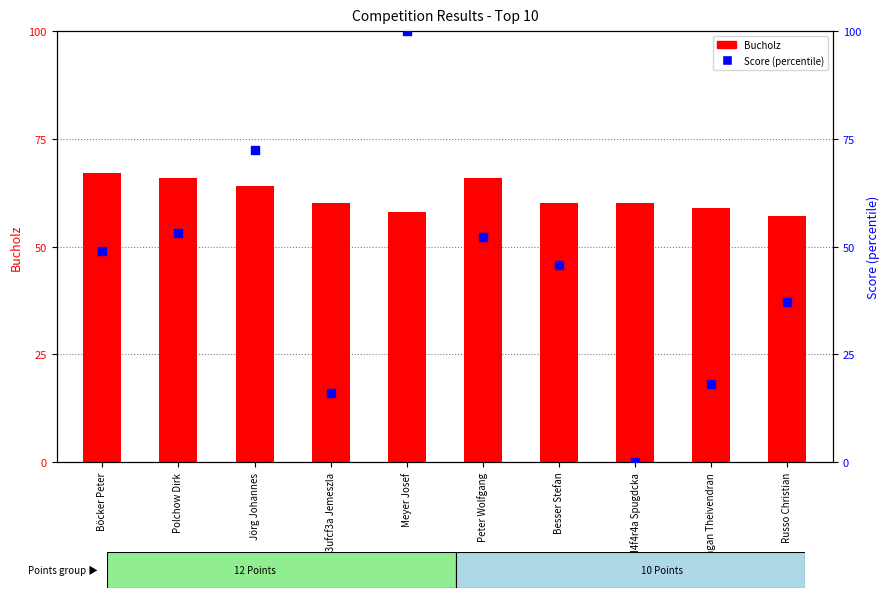

Which series has the largest total across all categories?

Bucholz